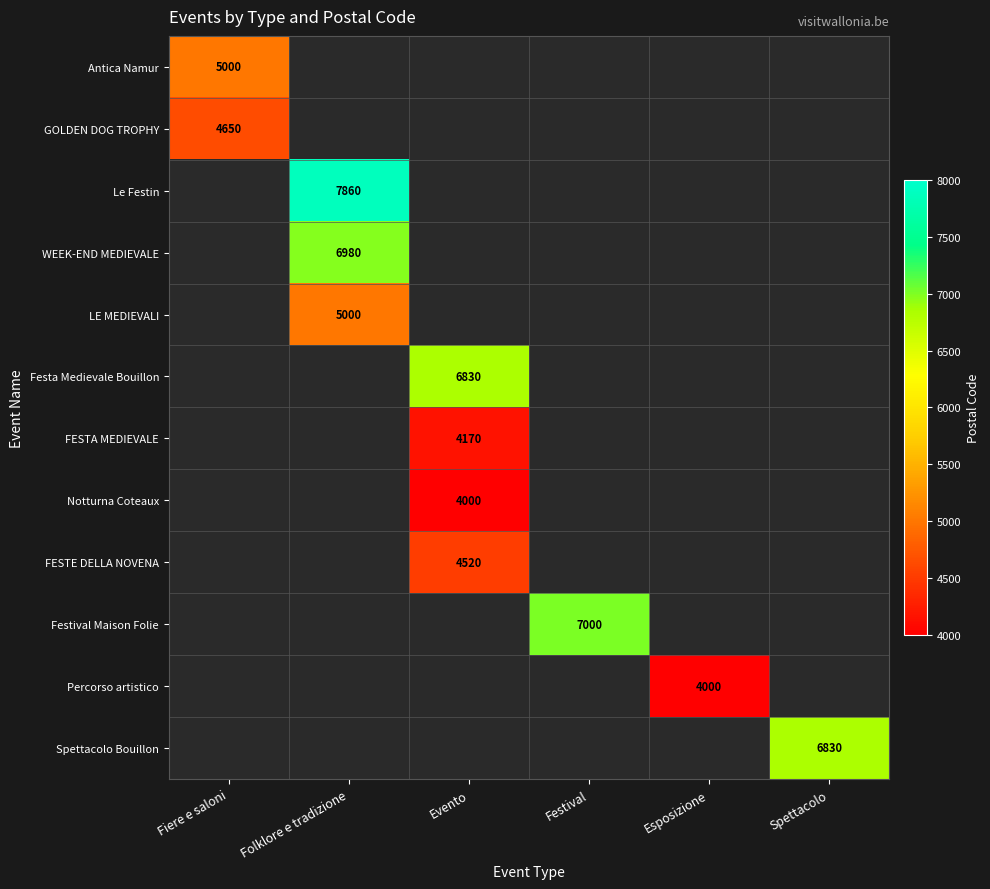

The Antica Namur series shows 5000 at Fiere e saloni. True or false?

True